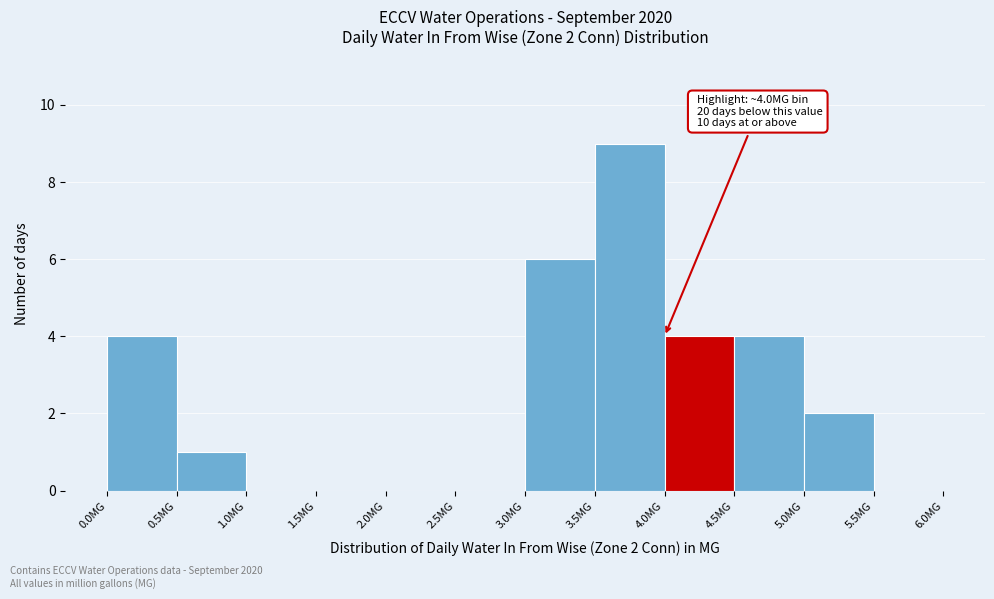

Which range on the x-axis has the tallest bar?

3.5 to 4.0